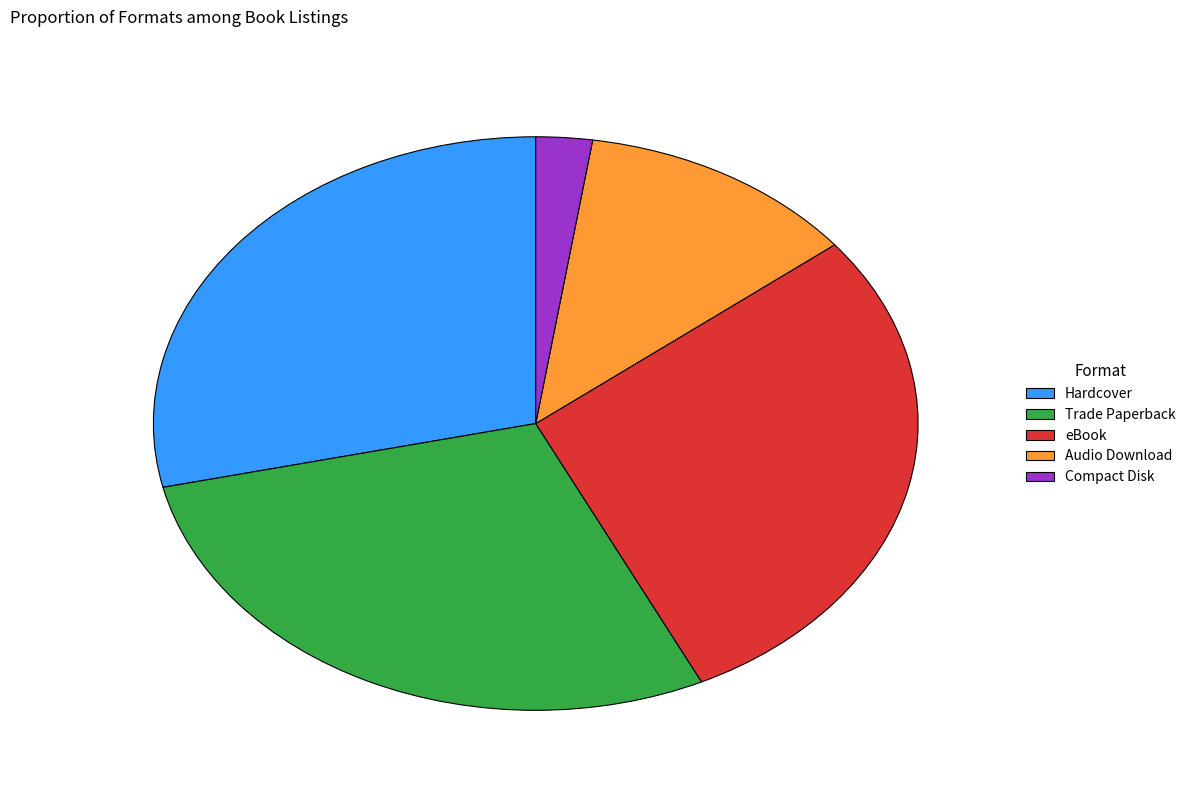

Is it true that Hardcover is 29% of the pie?

True